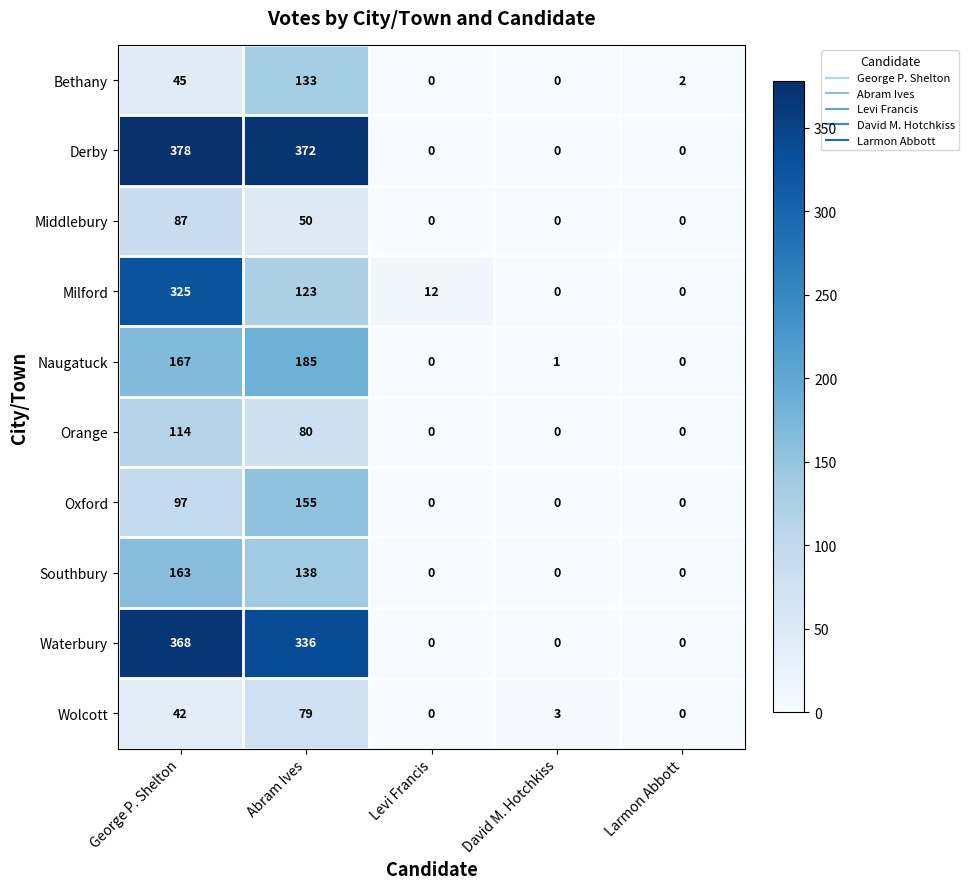

Rank the series by their maximum value, from lowest to highest.

Wolcott, Middlebury, Orange, Bethany, Oxford, Southbury, Naugatuck, Milford, Waterbury, Derby